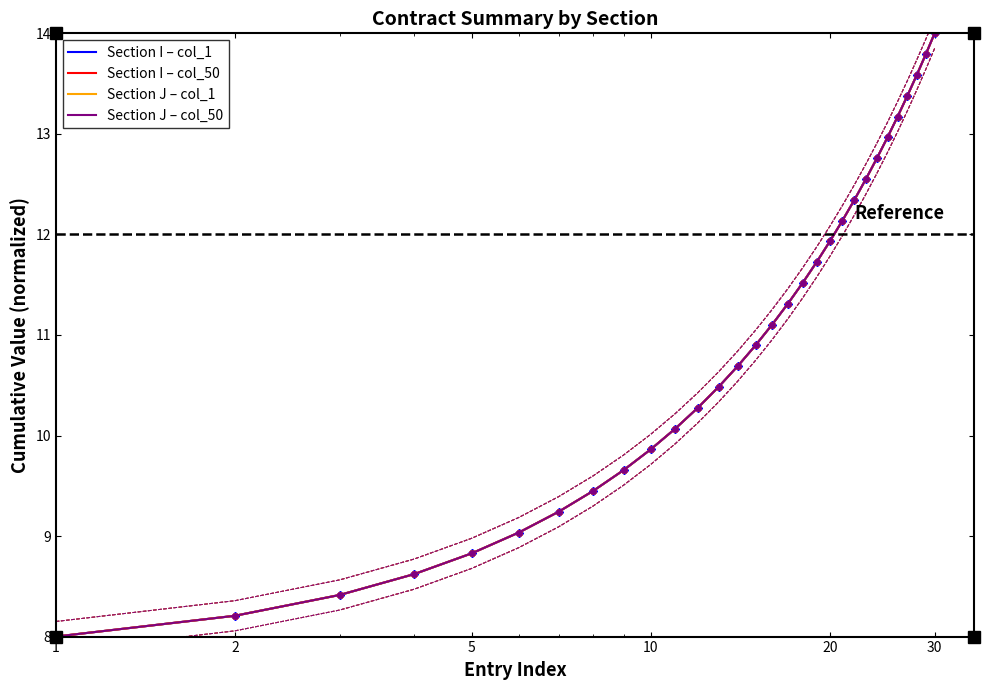

True or false: Section J – col_1 and Section I – col_1 cross at least once.

False